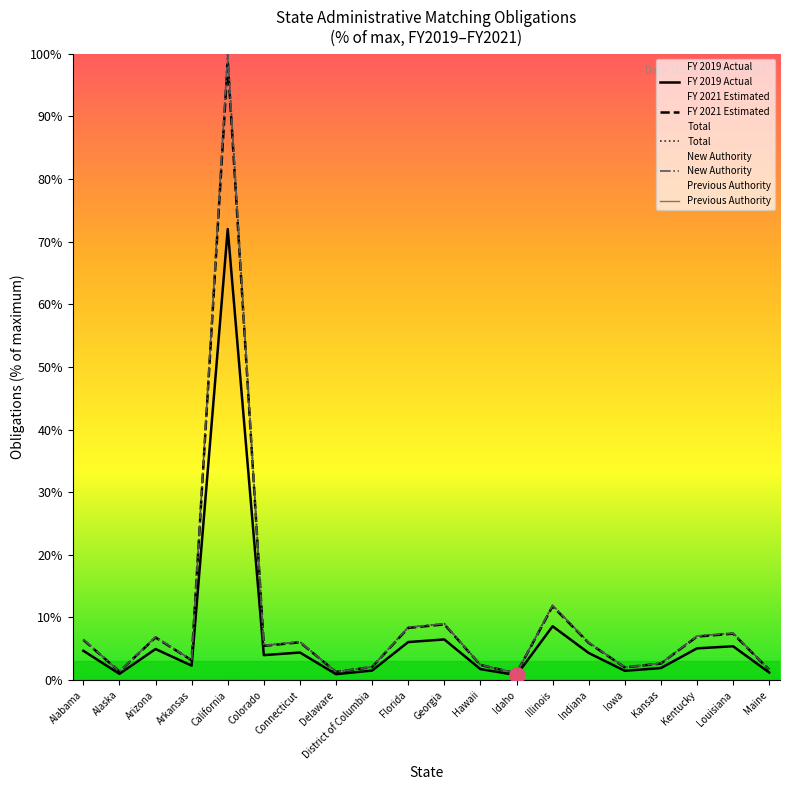

At how many categories does at least one series exceed 38?

1